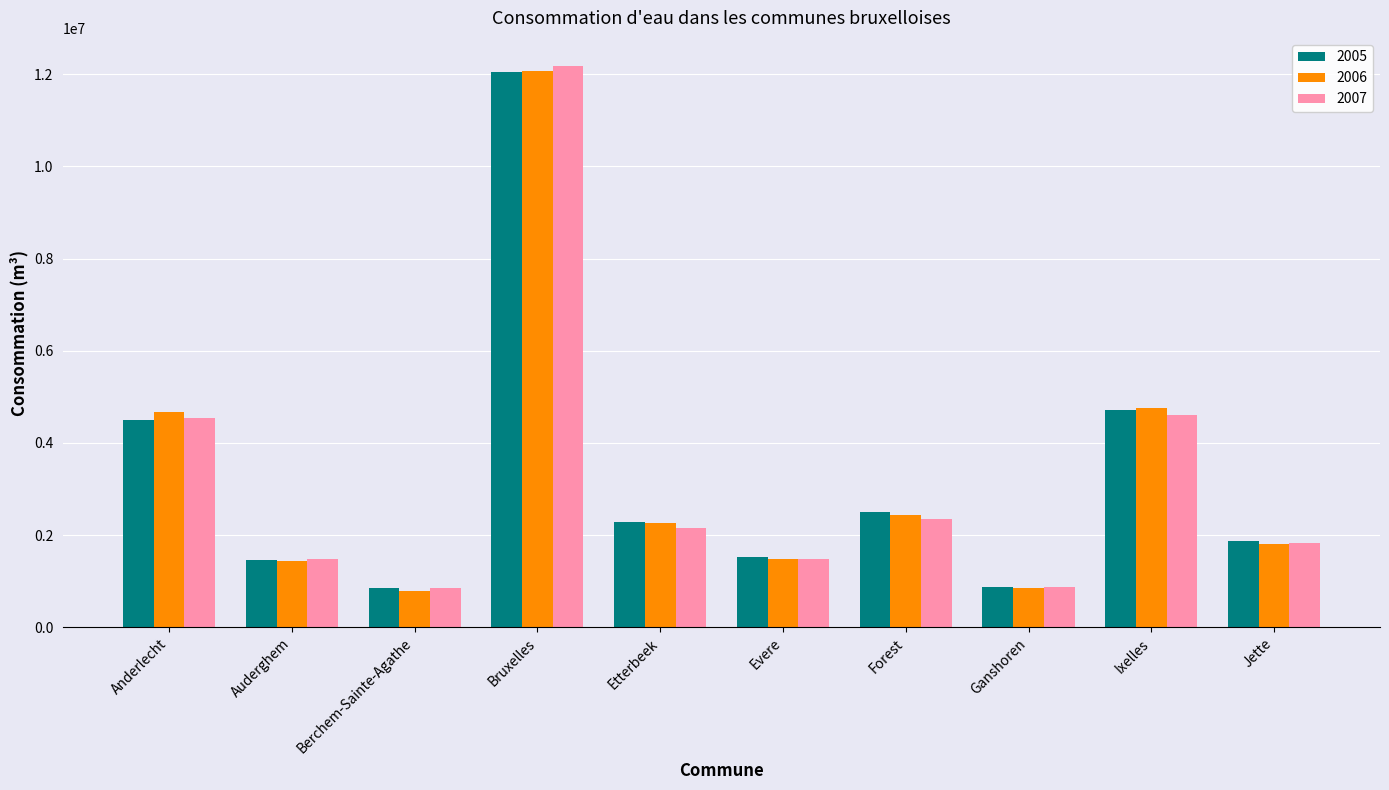

What is the average value of the 2007 series?

3236322